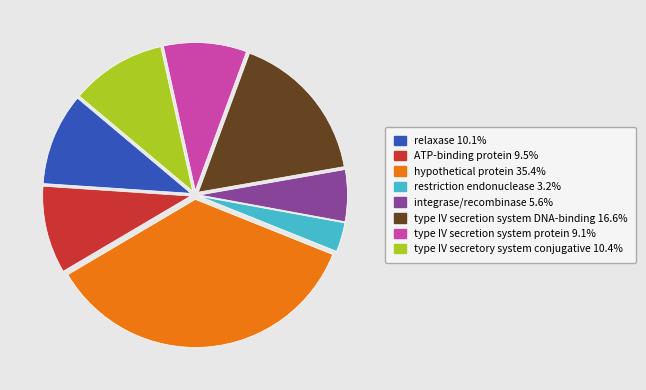

Does any single category account for the majority?

No